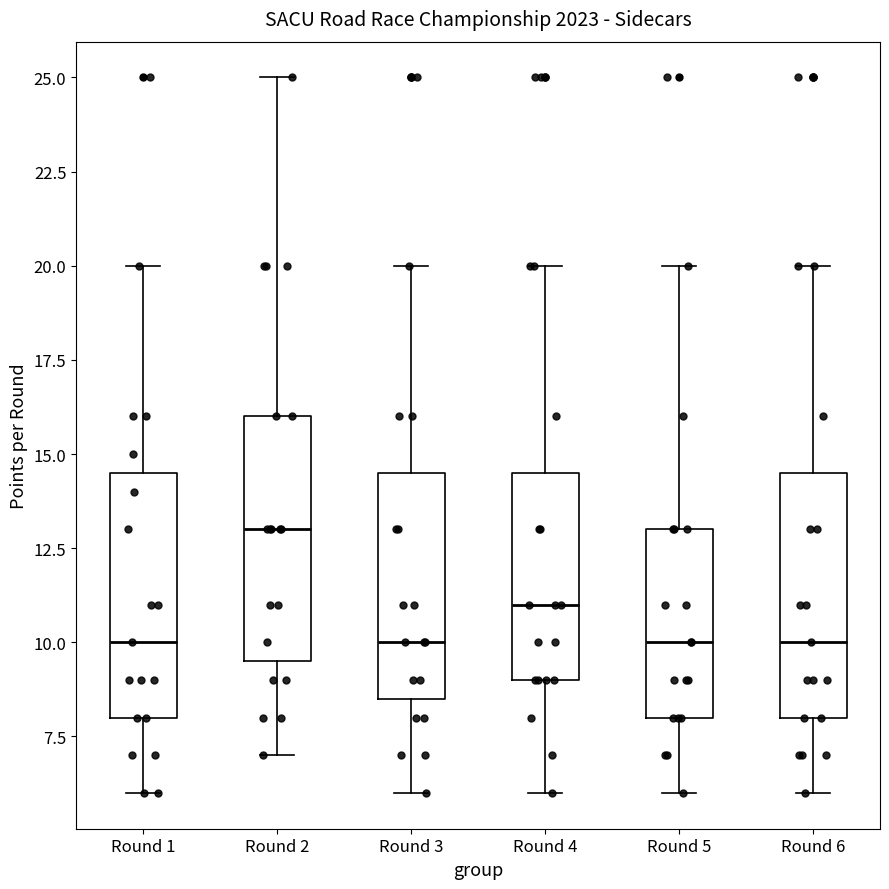

Where does the upper whisker of the box for Round 6 end on the y-axis? The values are not printed on the chart, so give them approximately, as read against the axis.

20.0